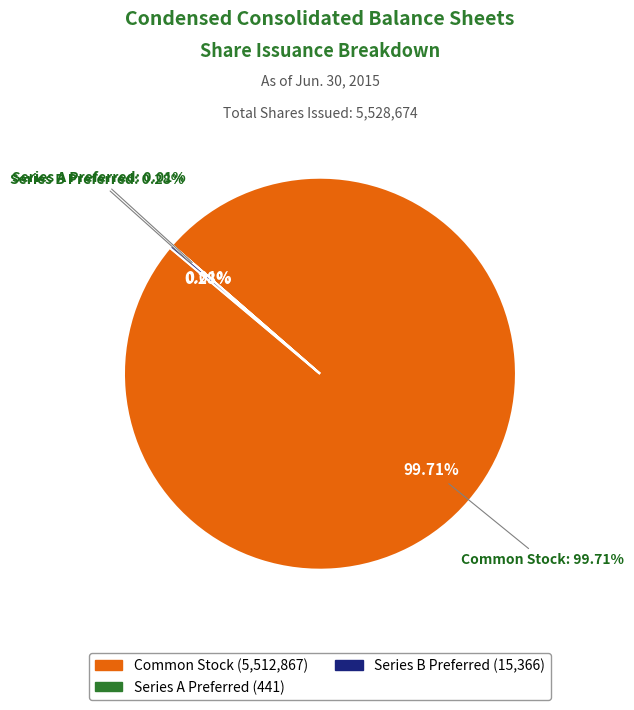

Does Common Stock, shares issued represent more than half of the total?

Yes